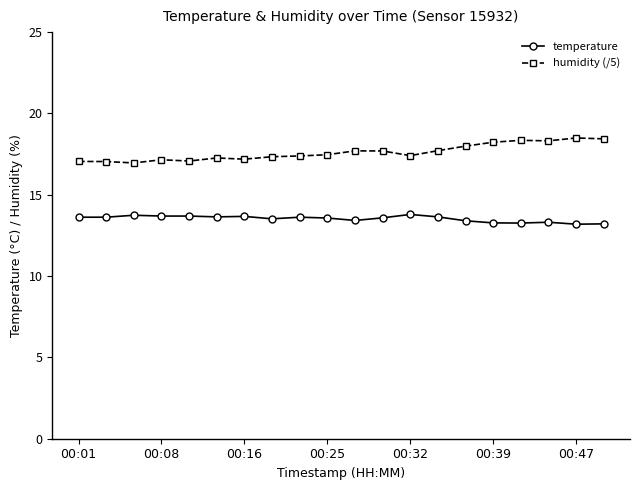

Does the chart display data point markers on the line(s)?

Yes